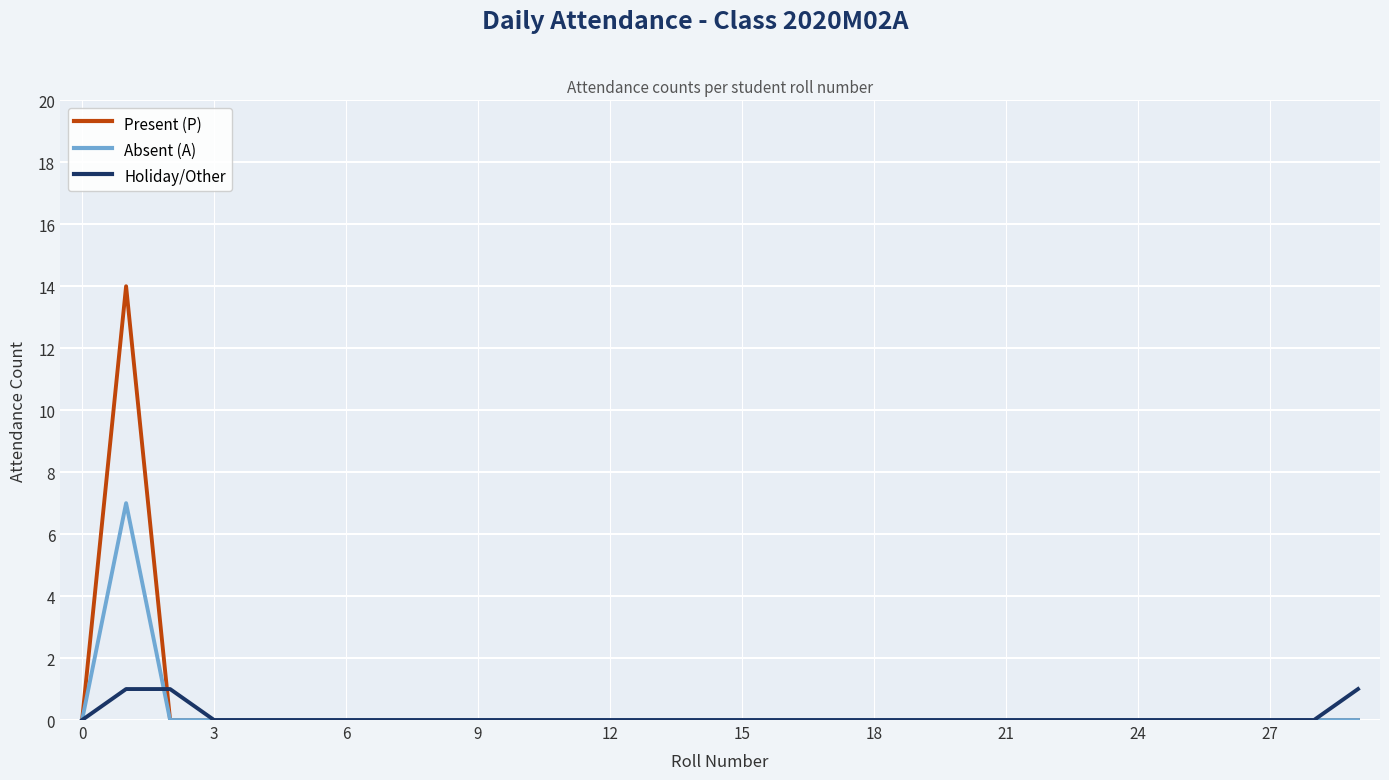

List the series in order of their peak value, highest first.

Present (P), Absent (A), Holiday/Other